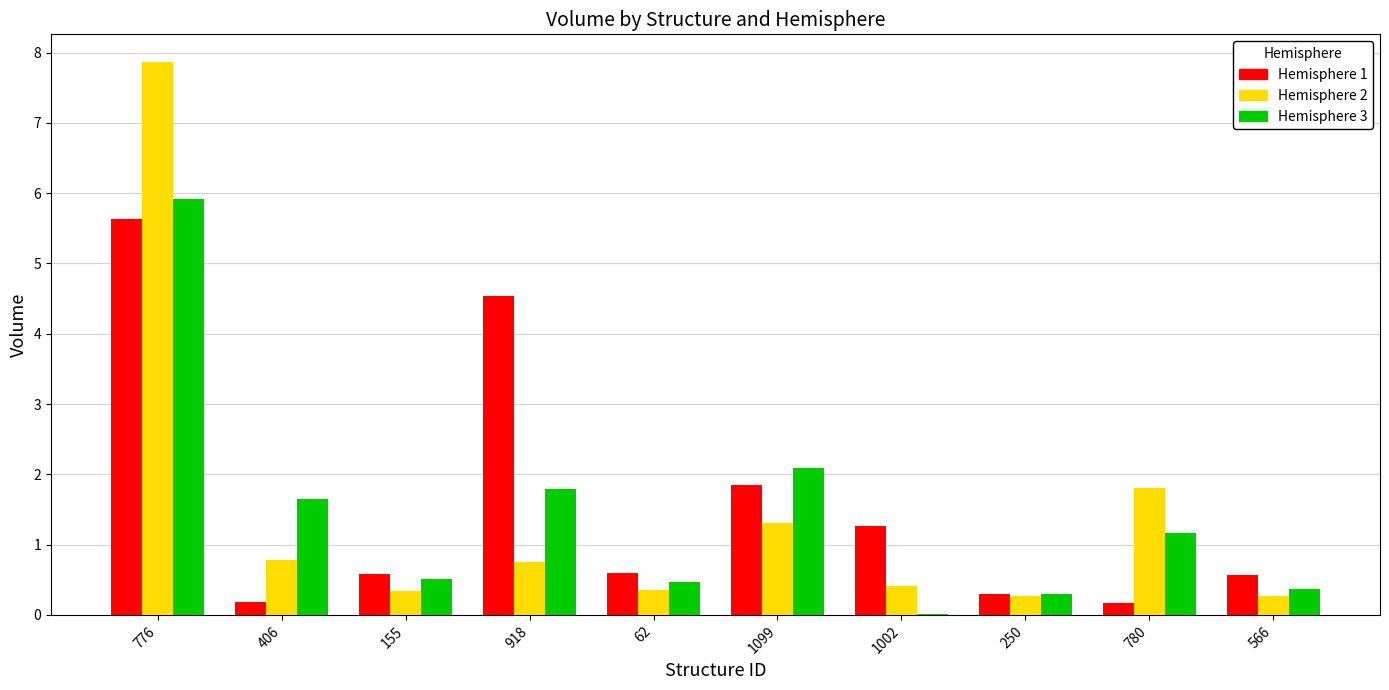

Which label corresponds to the largest value in the chart?

776